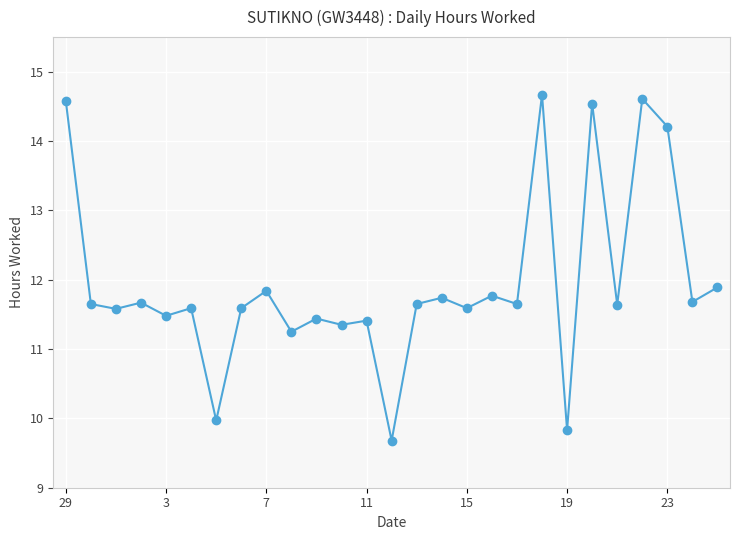

How many interior local valleys (lower than both neighbors) does the data have?

11